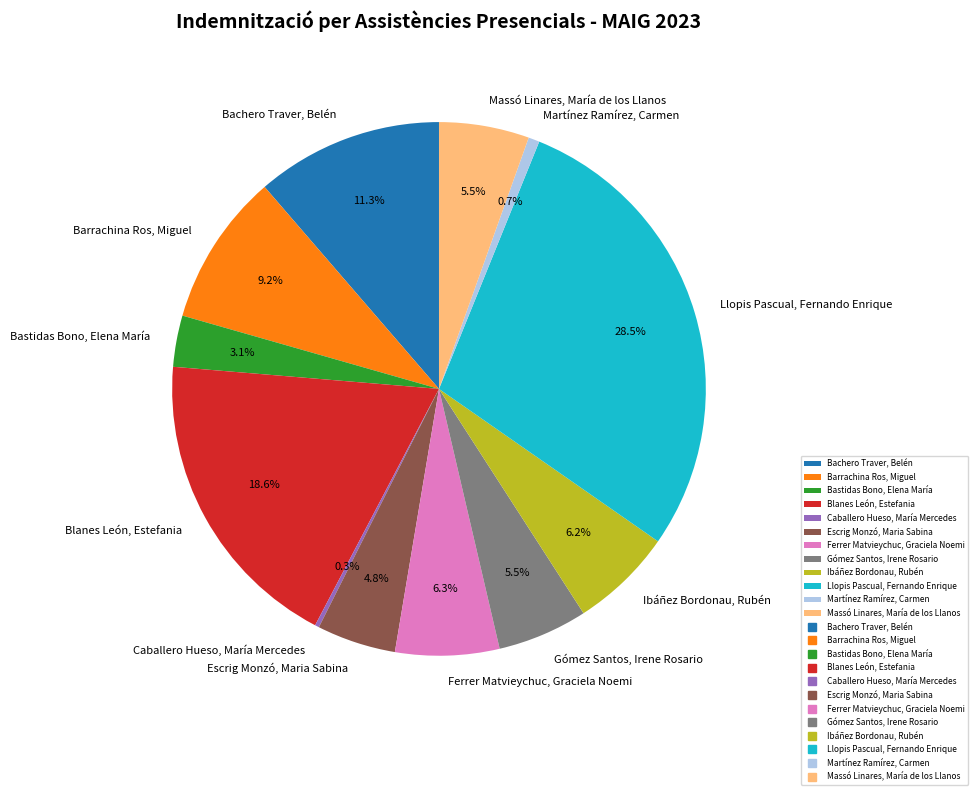

Which slice is the largest?

Llopis Pascual, Fernando Enrique